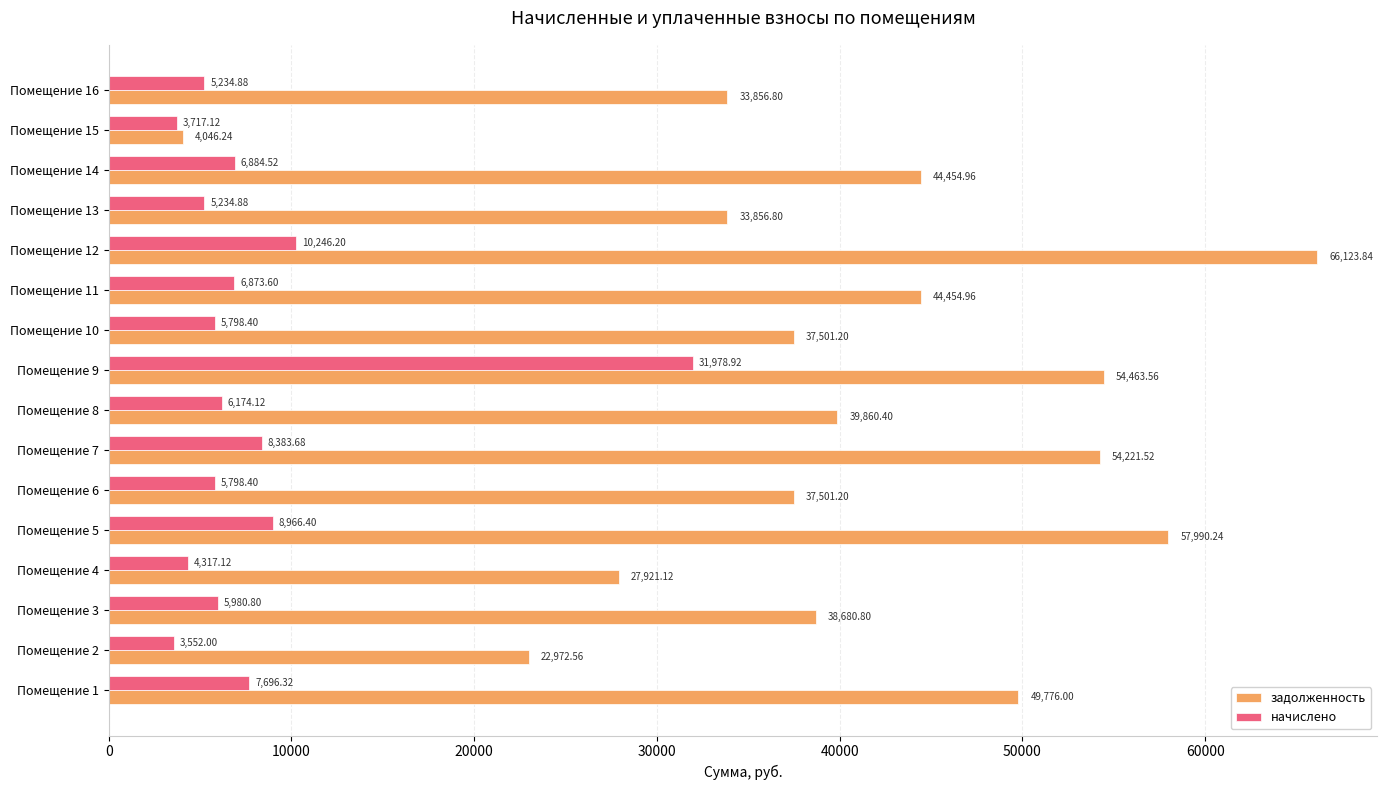

What is the difference between the highest and lowest values at Помещение 11?

37581.4